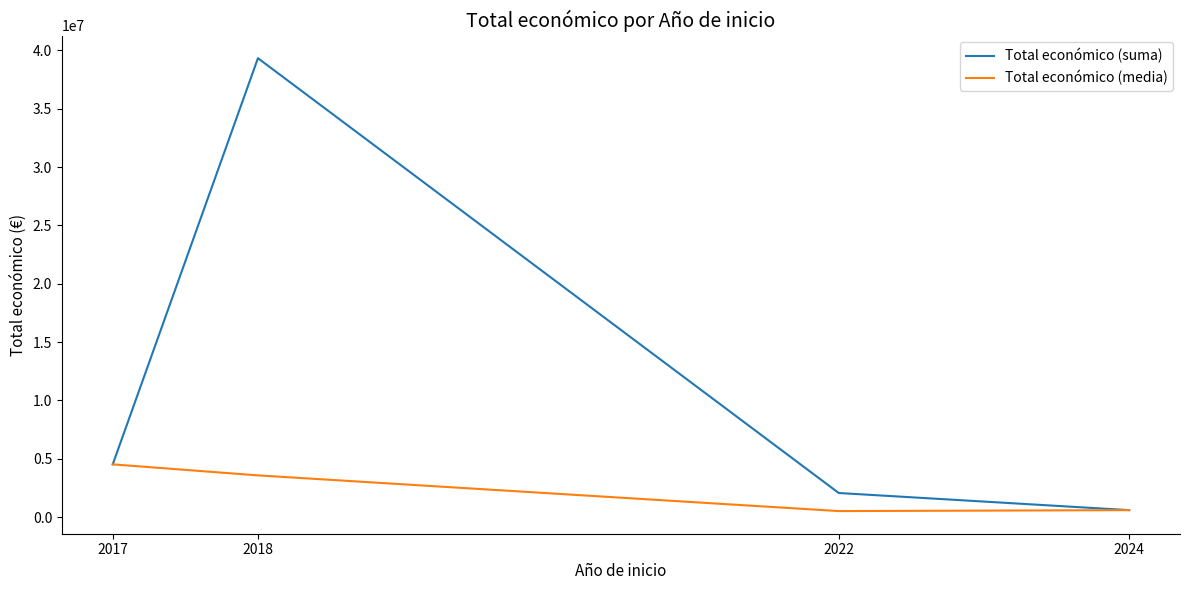

Which series has the largest total across all categories?

Total económico (suma)